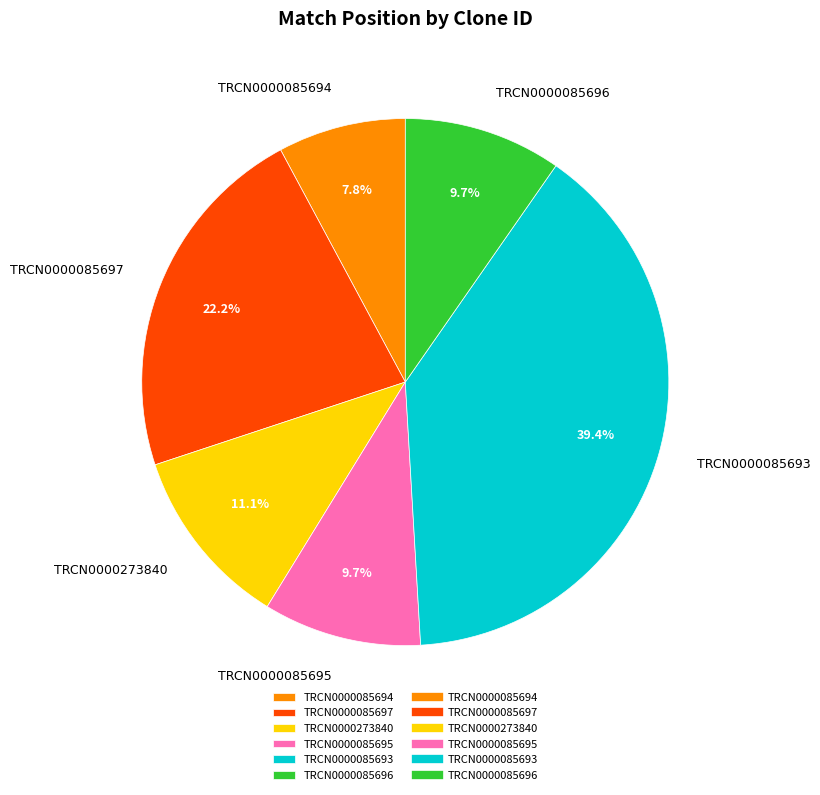

Does any single category account for the majority?

No